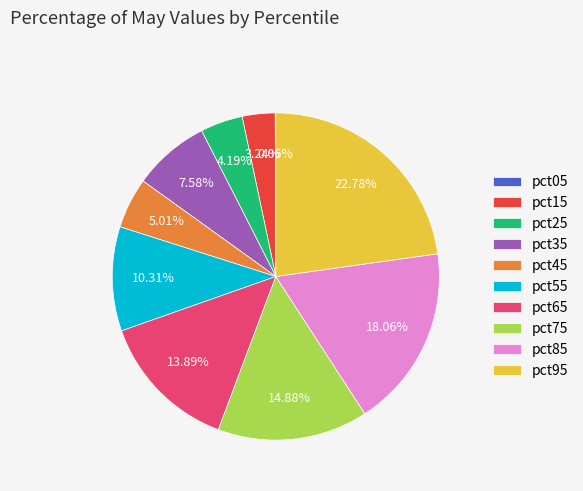

Does any single category account for the majority?

No